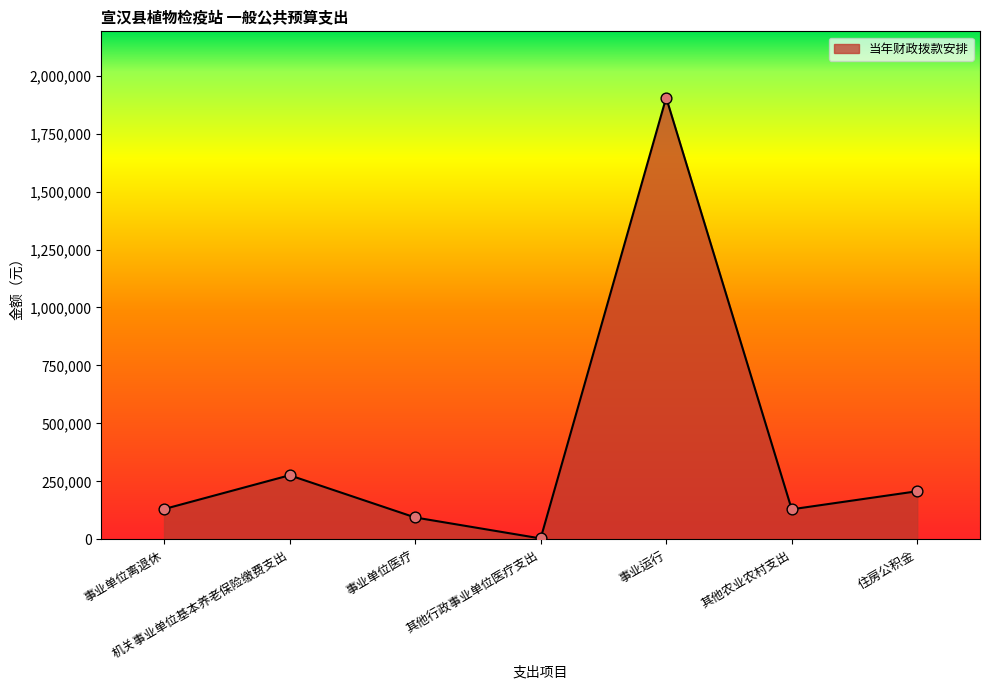

What is the change in value from 事业运行 to 其他农业农村支出?

-1774808